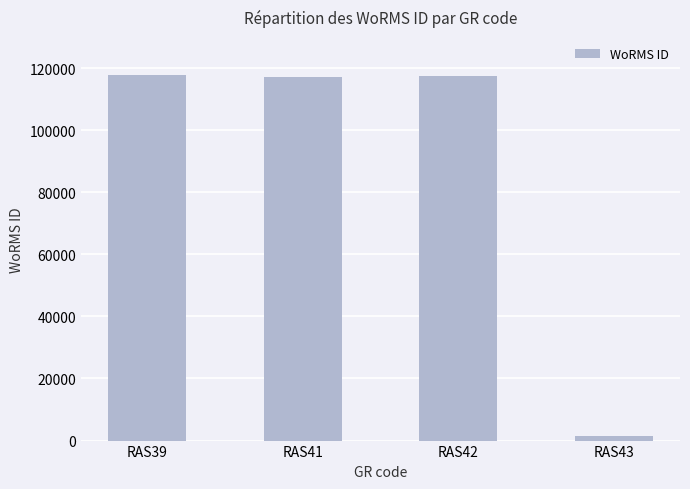

What is the value of the 2nd bar from the left?

117195